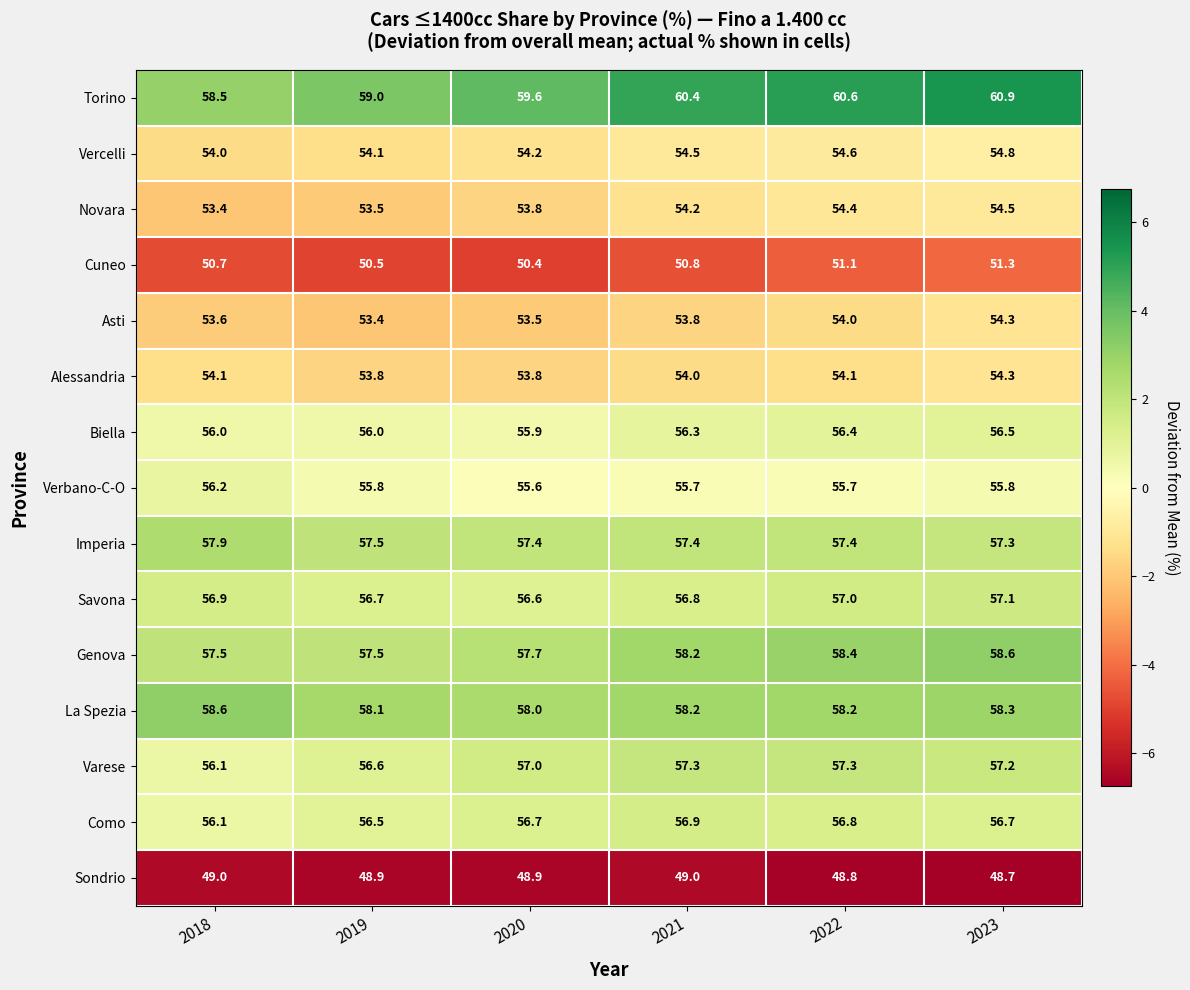

At which category is the sum across all series the highest?

2023